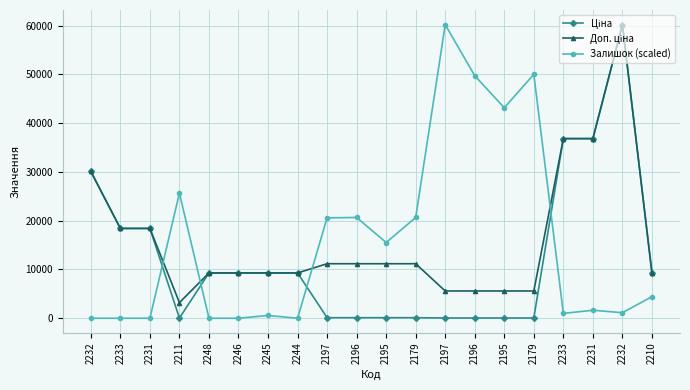

What is the label of the 6th point from the right?

2195